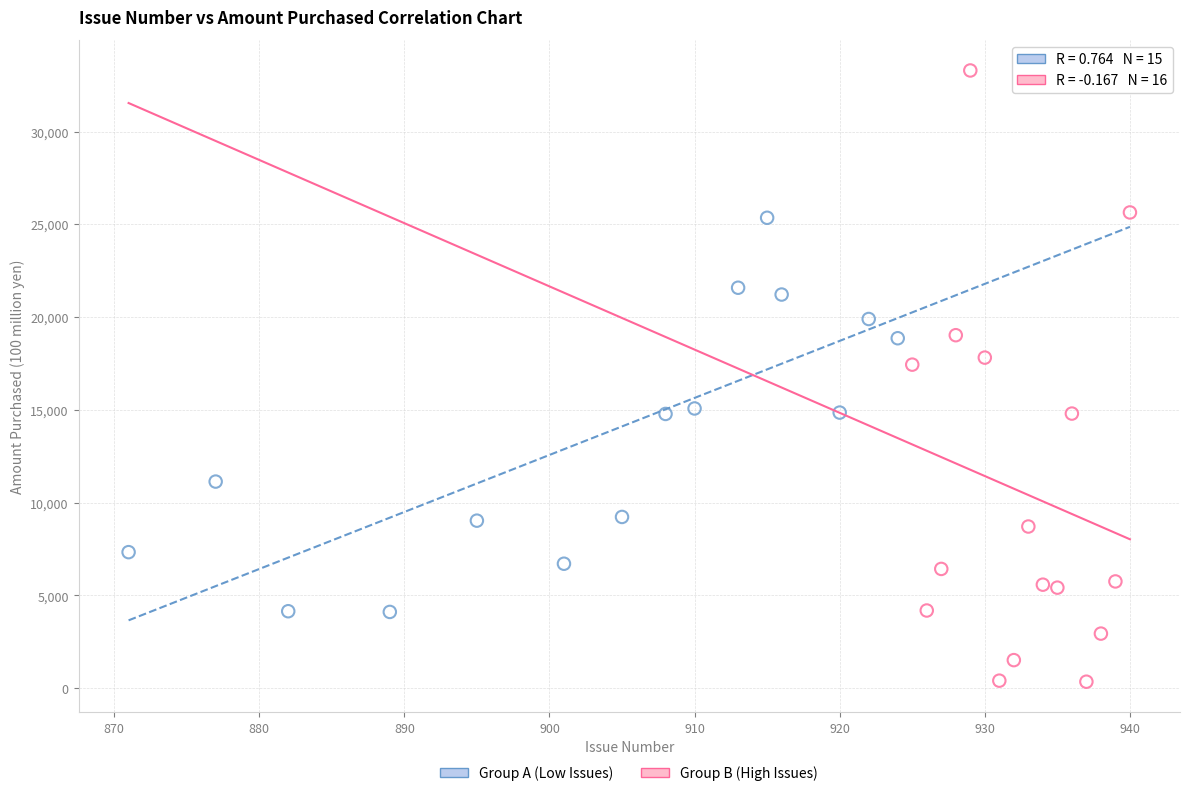

What are all the series names shown in the legend?

Group A (Low Issues), Group B (High Issues)